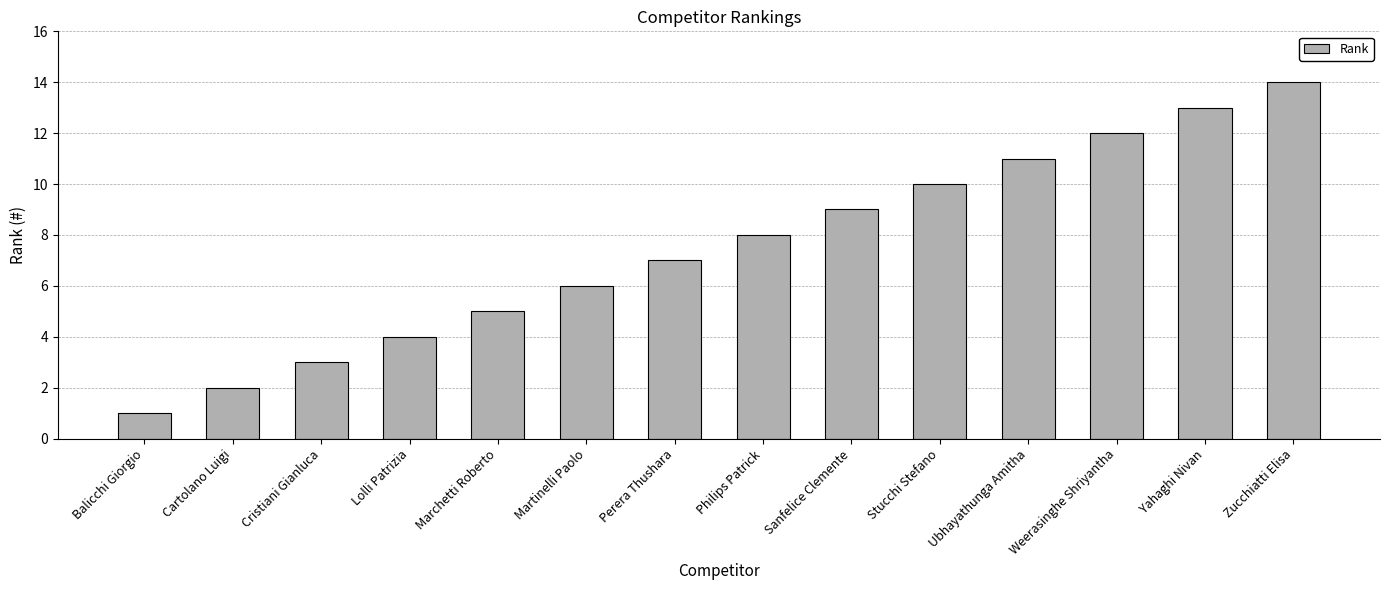

What is the greatest value displayed?

14